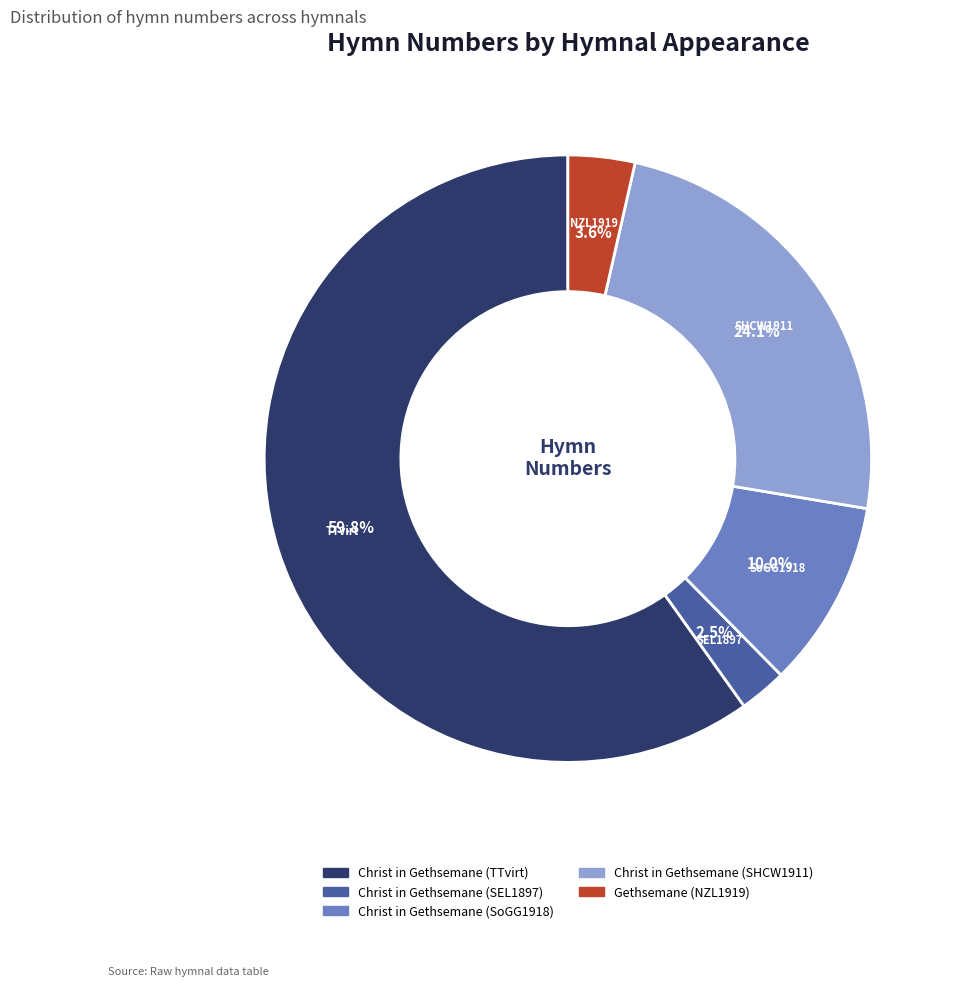

How many segments does this pie chart have?

5